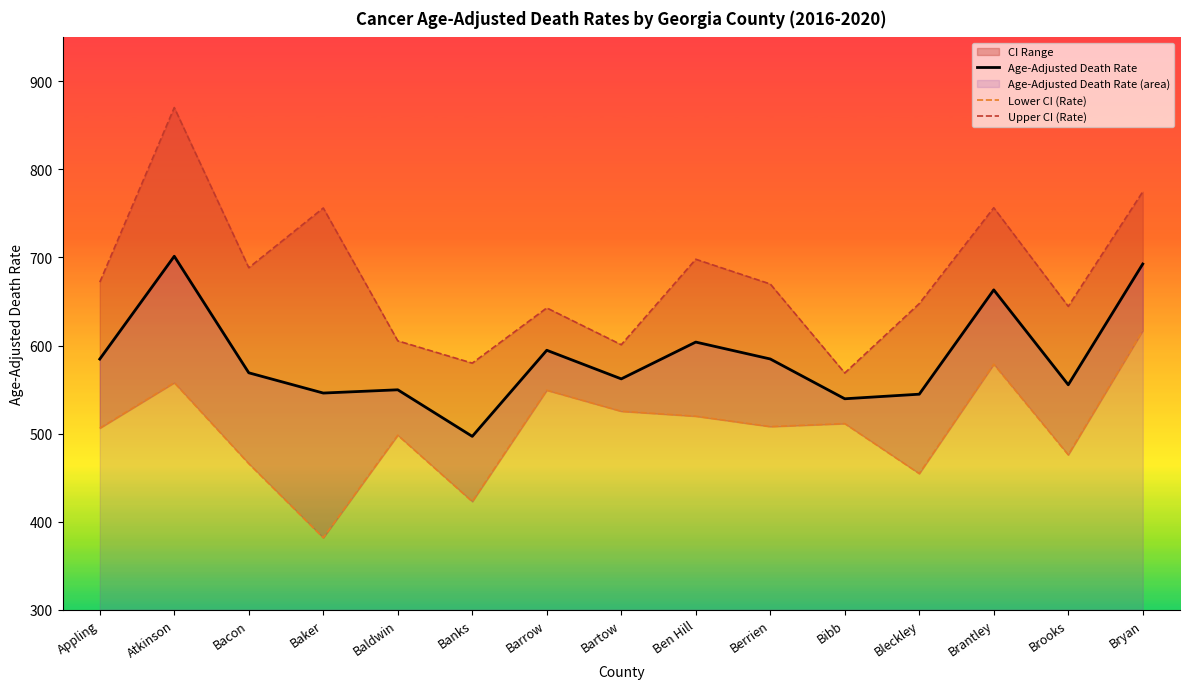

What is the maximum value for Lower CI (Rate)?

617.0